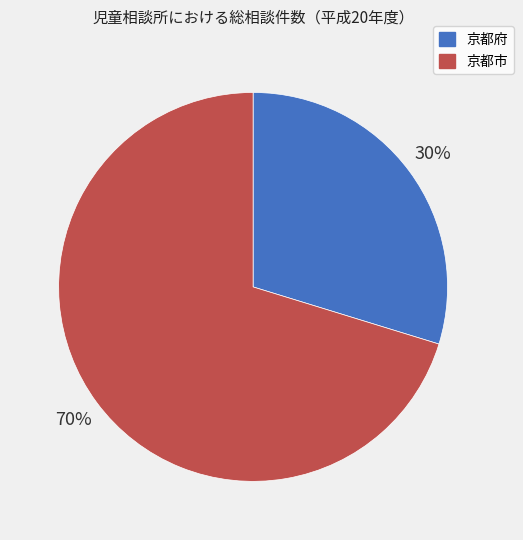

To the nearest percent, what is the average slice percentage?

50%